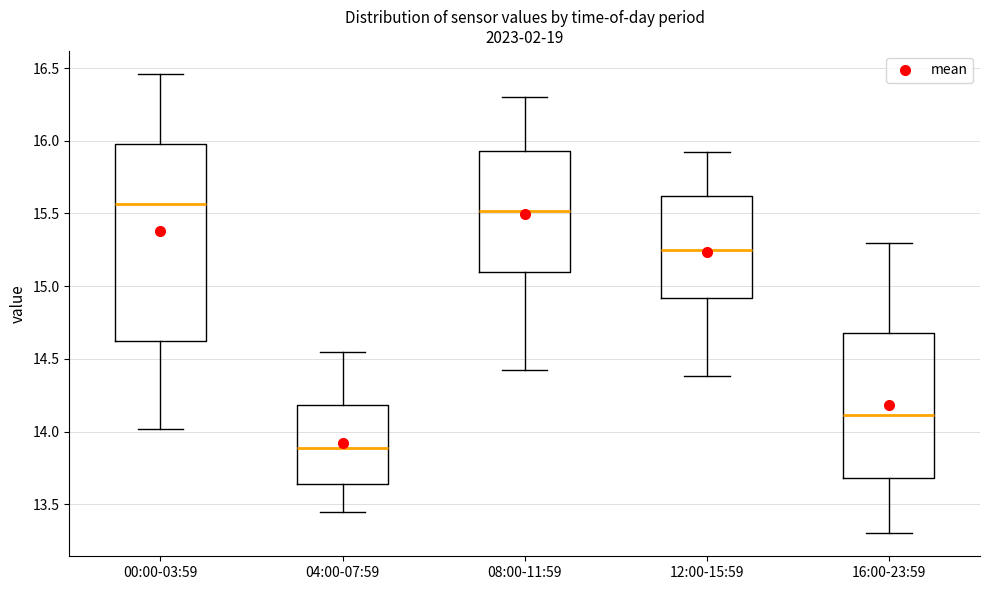

Reading left to right, read every box against the y-axis: the position of its median line, the range the box covers, and the ends of its whiskers. The values are not printed on the chart, so give them approximately, as read against the axis.

00:00-03:59: median 15.55, box 14.65 to 16.00, whiskers 14.00 to 16.45
04:00-07:59: median 13.90, box 13.65 to 14.20, whiskers 13.45 to 14.55
08:00-11:59: median 15.50, box 15.10 to 15.95, whiskers 14.40 to 16.30
12:00-15:59: median 15.25, box 14.90 to 15.60, whiskers 14.40 to 15.90
16:00-23:59: median 14.10, box 13.70 to 14.70, whiskers 13.30 to 15.30